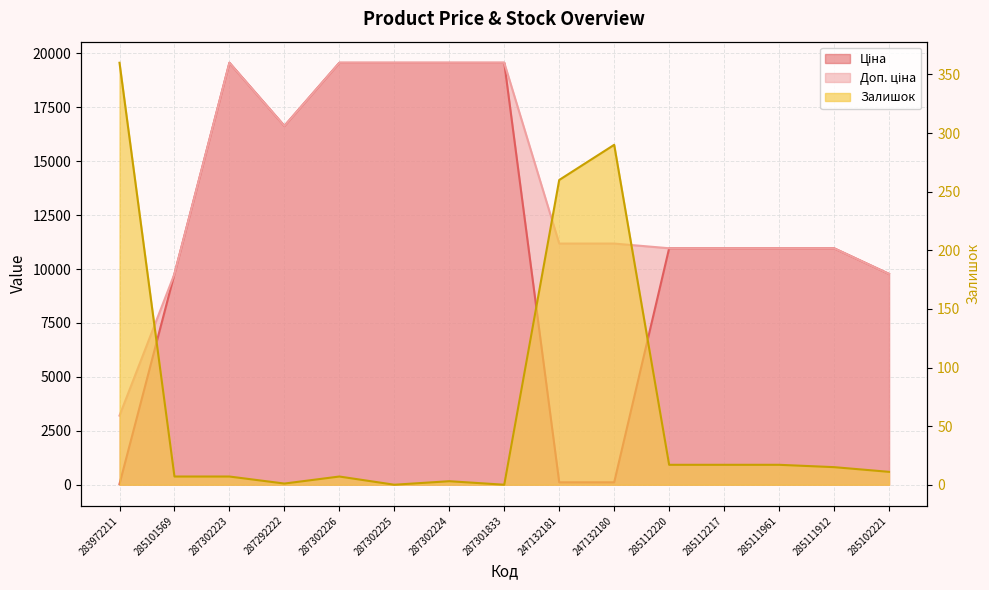

Reading right to left, transcribe all the data shown in this chart.

Ціна: 9775.5	10964.4	10964.4	10964.4	10964.4	111.8	111.8	19564.9	19564.9	19564.9	19564.9	16636.8	19564.9	9775.5	32.0
Доп. ціна: 9775.5	10964.4	10964.4	10964.4	10964.4	11182.0	11182.0	19564.9	19564.9	19564.9	19564.9	16636.8	19564.9	9775.5	3205.0
Залишок: 11.0	15.0	17.0	17.0	17.0	290.0	260.0	0.0	3.0	0.0	7.0	1.0	7.0	7.0	360.0